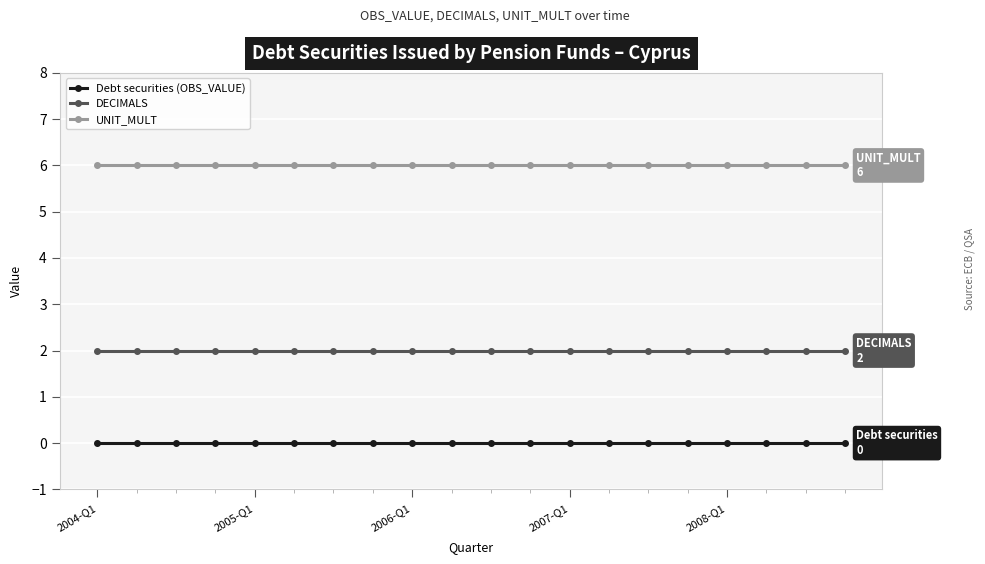

What is the sum of all UNIT_MULT values?

120